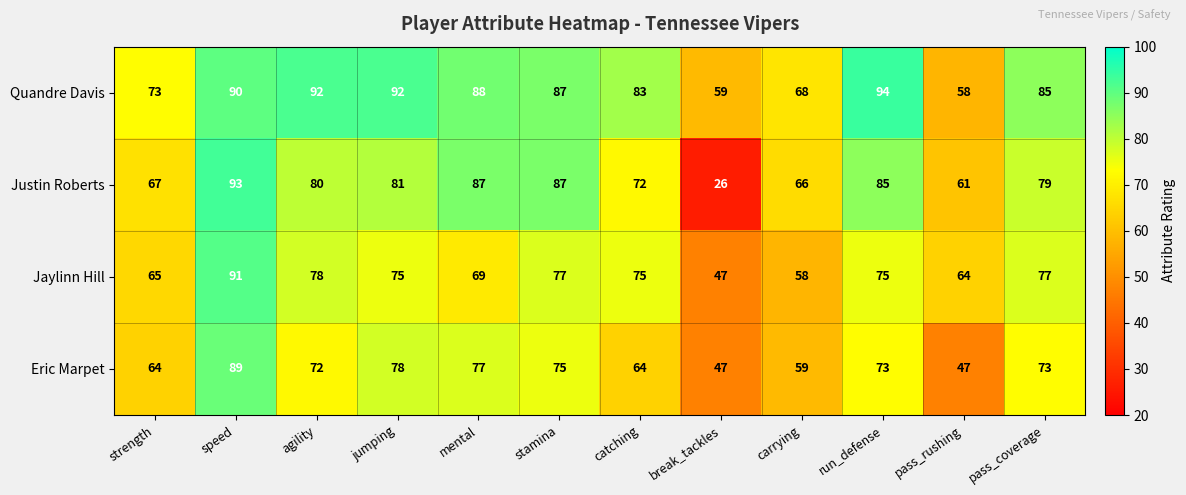

Is it true that Jaylinn Hill equals 114 at pass_rushing?

False